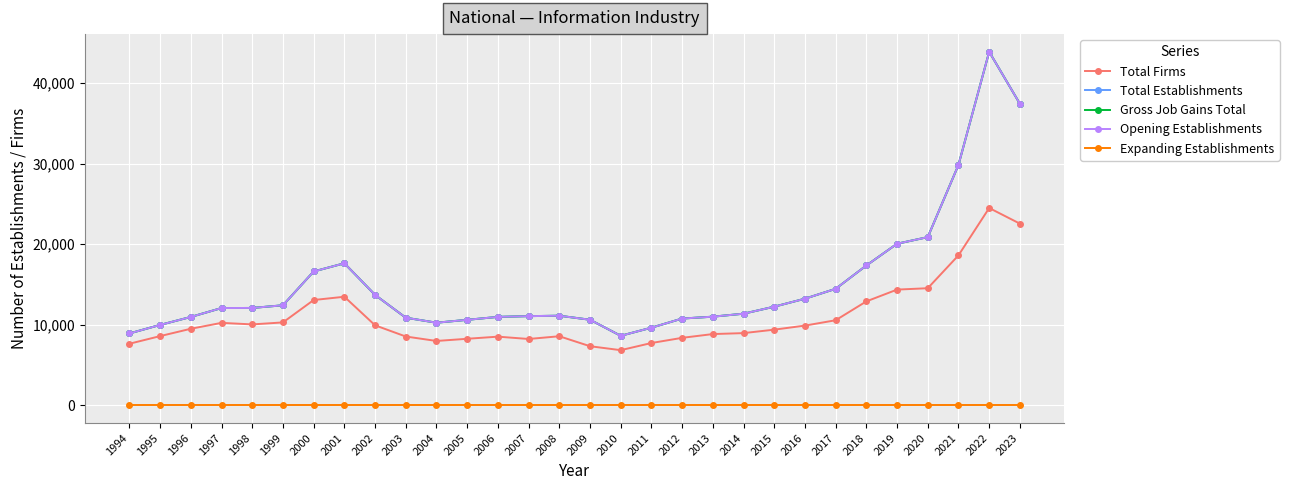

Which series has the largest range (max minus min)?

Total Establishments